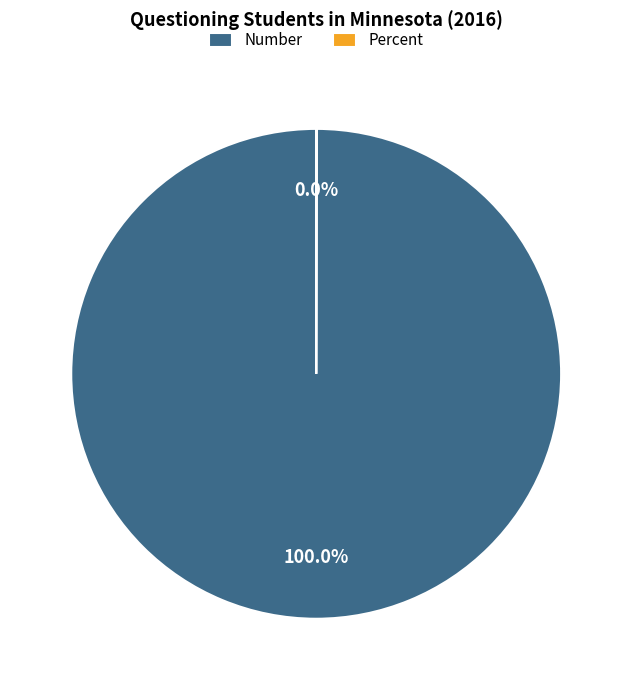

Which category has the biggest portion of the pie?

Number